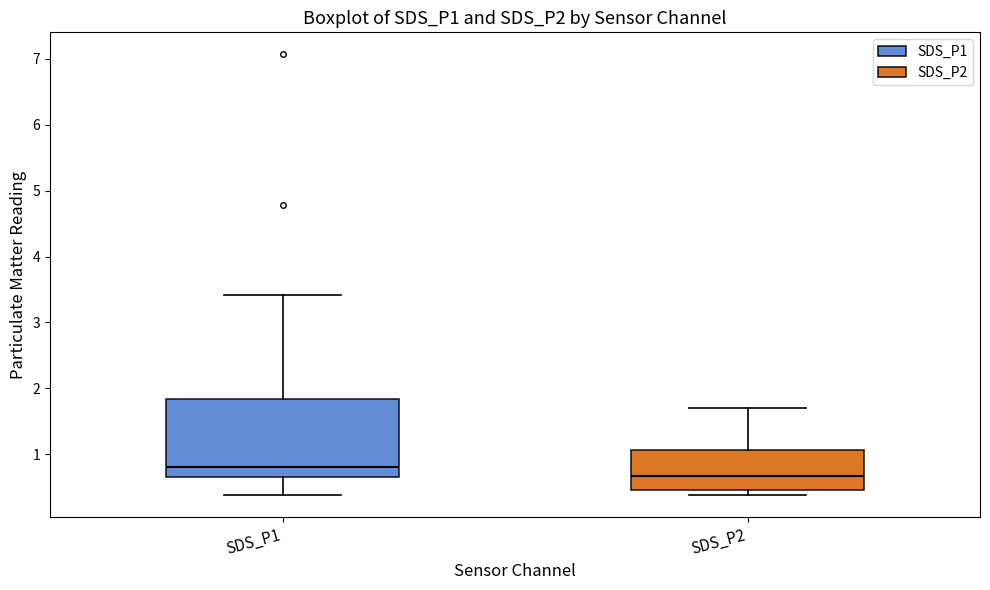

Which box's median line is the lowest?

SDS_P2